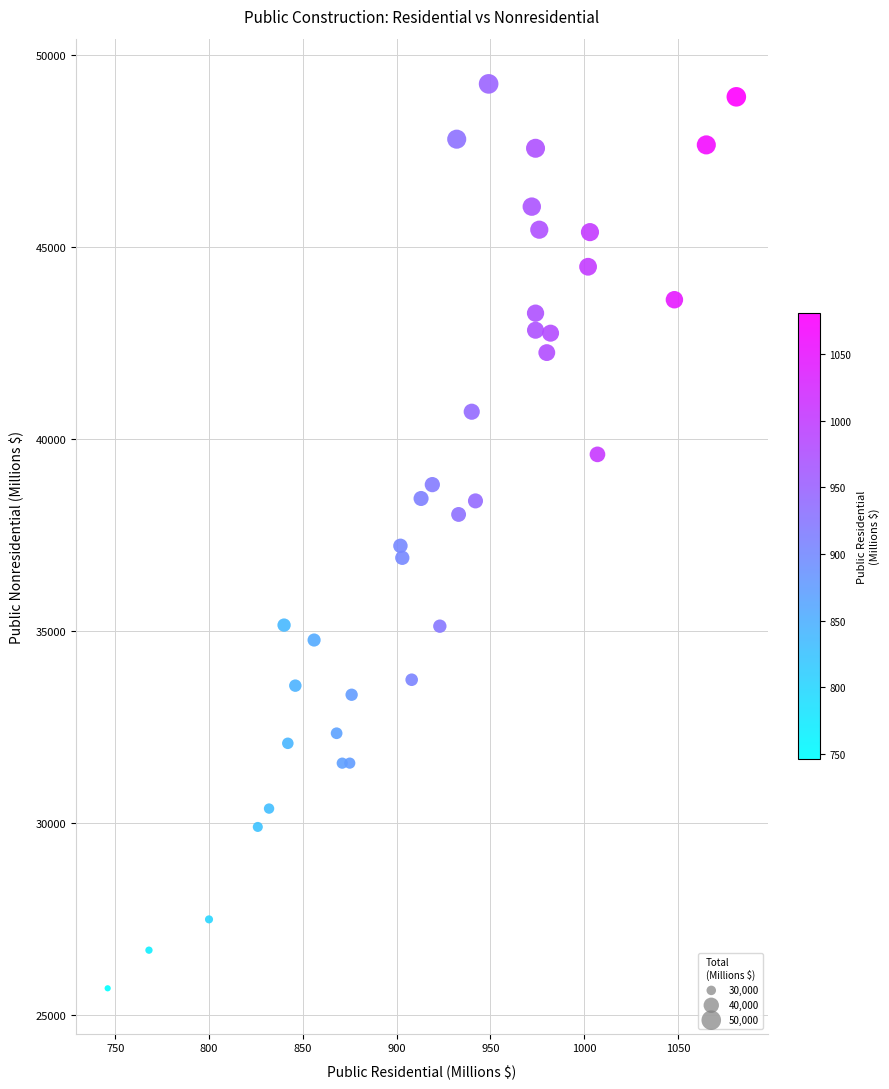

What is the range of Y values (max minus min)?

23557